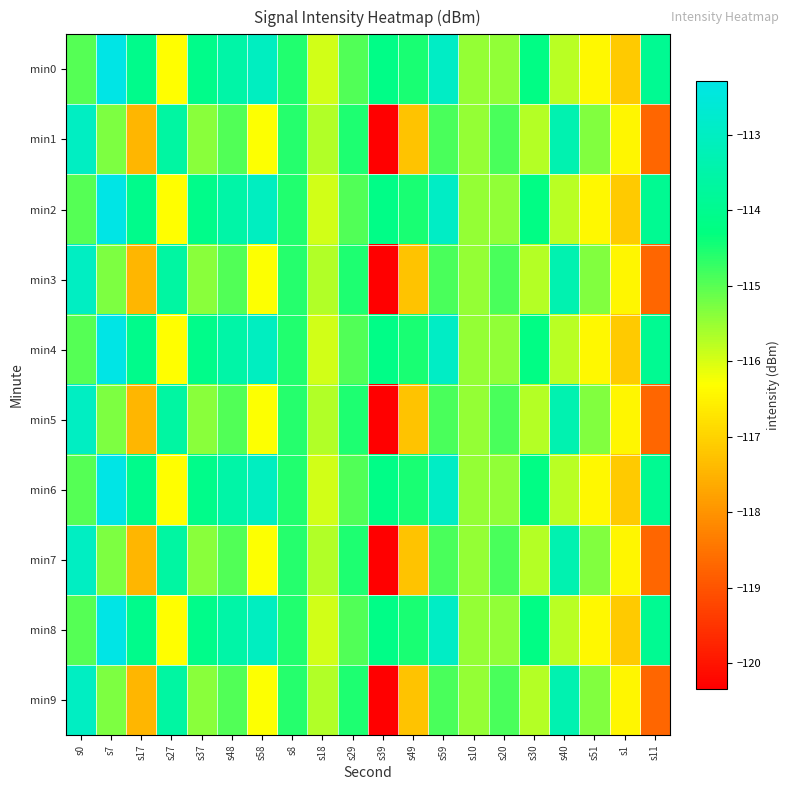

Reading left to right, what are all the values shown in this chart?

min0: s0=-115.0	s7=-112.3	s17=-114.0	s27=-116.3	s37=-114.1	s48=-113.5	s58=-113.0	s8=-114.6	s18=-116.0	s29=-115.0	s39=-114.2	s49=-114.5	s59=-112.9	s10=-115.5	s20=-115.5	s30=-114.2	s40=-115.8	s51=-116.4	s1=-117.1	s11=-113.9
min1: s0=-113.0	s7=-115.3	s17=-117.5	s27=-113.6	s37=-115.4	s48=-114.9	s58=-116.3	s8=-114.6	s18=-115.7	s29=-114.5	s39=-120.3	s49=-117.2	s59=-114.9	s10=-115.5	s20=-114.9	s30=-115.7	s40=-113.3	s51=-115.3	s1=-116.5	s11=-118.7
min2: s0=-115.0	s7=-112.3	s17=-114.0	s27=-116.3	s37=-114.1	s48=-113.5	s58=-113.0	s8=-114.6	s18=-116.0	s29=-115.0	s39=-114.2	s49=-114.5	s59=-112.9	s10=-115.5	s20=-115.5	s30=-114.2	s40=-115.8	s51=-116.4	s1=-117.1	s11=-113.9
min3: s0=-113.0	s7=-115.3	s17=-117.5	s27=-113.6	s37=-115.4	s48=-114.9	s58=-116.3	s8=-114.6	s18=-115.7	s29=-114.5	s39=-120.3	s49=-117.2	s59=-114.9	s10=-115.5	s20=-114.9	s30=-115.7	s40=-113.3	s51=-115.3	s1=-116.5	s11=-118.7
min4: s0=-115.0	s7=-112.3	s17=-114.0	s27=-116.3	s37=-114.1	s48=-113.5	s58=-113.0	s8=-114.6	s18=-116.0	s29=-115.0	s39=-114.2	s49=-114.5	s59=-112.9	s10=-115.5	s20=-115.5	s30=-114.2	s40=-115.8	s51=-116.4	s1=-117.1	s11=-113.9
min5: s0=-113.0	s7=-115.3	s17=-117.5	s27=-113.6	s37=-115.4	s48=-114.9	s58=-116.3	s8=-114.6	s18=-115.7	s29=-114.5	s39=-120.3	s49=-117.2	s59=-114.9	s10=-115.5	s20=-114.9	s30=-115.7	s40=-113.3	s51=-115.3	s1=-116.5	s11=-118.7
min6: s0=-115.0	s7=-112.3	s17=-114.0	s27=-116.3	s37=-114.1	s48=-113.5	s58=-113.0	s8=-114.6	s18=-116.0	s29=-115.0	s39=-114.2	s49=-114.5	s59=-112.9	s10=-115.5	s20=-115.5	s30=-114.2	s40=-115.8	s51=-116.4	s1=-117.1	s11=-113.9
min7: s0=-113.0	s7=-115.3	s17=-117.5	s27=-113.6	s37=-115.4	s48=-114.9	s58=-116.3	s8=-114.6	s18=-115.7	s29=-114.5	s39=-120.3	s49=-117.2	s59=-114.9	s10=-115.5	s20=-114.9	s30=-115.7	s40=-113.3	s51=-115.3	s1=-116.5	s11=-118.7
min8: s0=-115.0	s7=-112.3	s17=-114.0	s27=-116.3	s37=-114.1	s48=-113.5	s58=-113.0	s8=-114.6	s18=-116.0	s29=-115.0	s39=-114.2	s49=-114.5	s59=-112.9	s10=-115.5	s20=-115.5	s30=-114.2	s40=-115.8	s51=-116.4	s1=-117.1	s11=-113.9
min9: s0=-113.0	s7=-115.3	s17=-117.5	s27=-113.6	s37=-115.4	s48=-114.9	s58=-116.3	s8=-114.6	s18=-115.7	s29=-114.5	s39=-120.3	s49=-117.2	s59=-114.9	s10=-115.5	s20=-114.9	s30=-115.7	s40=-113.3	s51=-115.3	s1=-116.5	s11=-118.7